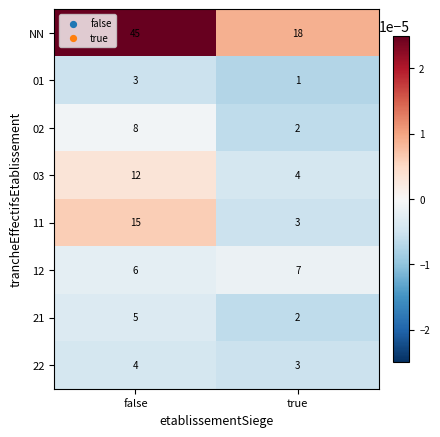

How many distinct data groups are displayed?

8